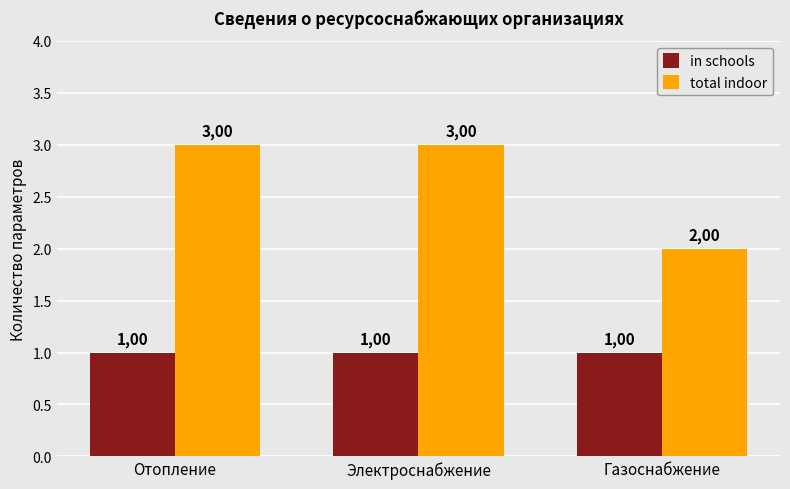

Reading right to left, list all the values displayed in this chart.

in schools: Газоснабжение=1	Электроснабжение=1	Отопление=1
total indoor: Газоснабжение=2	Электроснабжение=3	Отопление=3